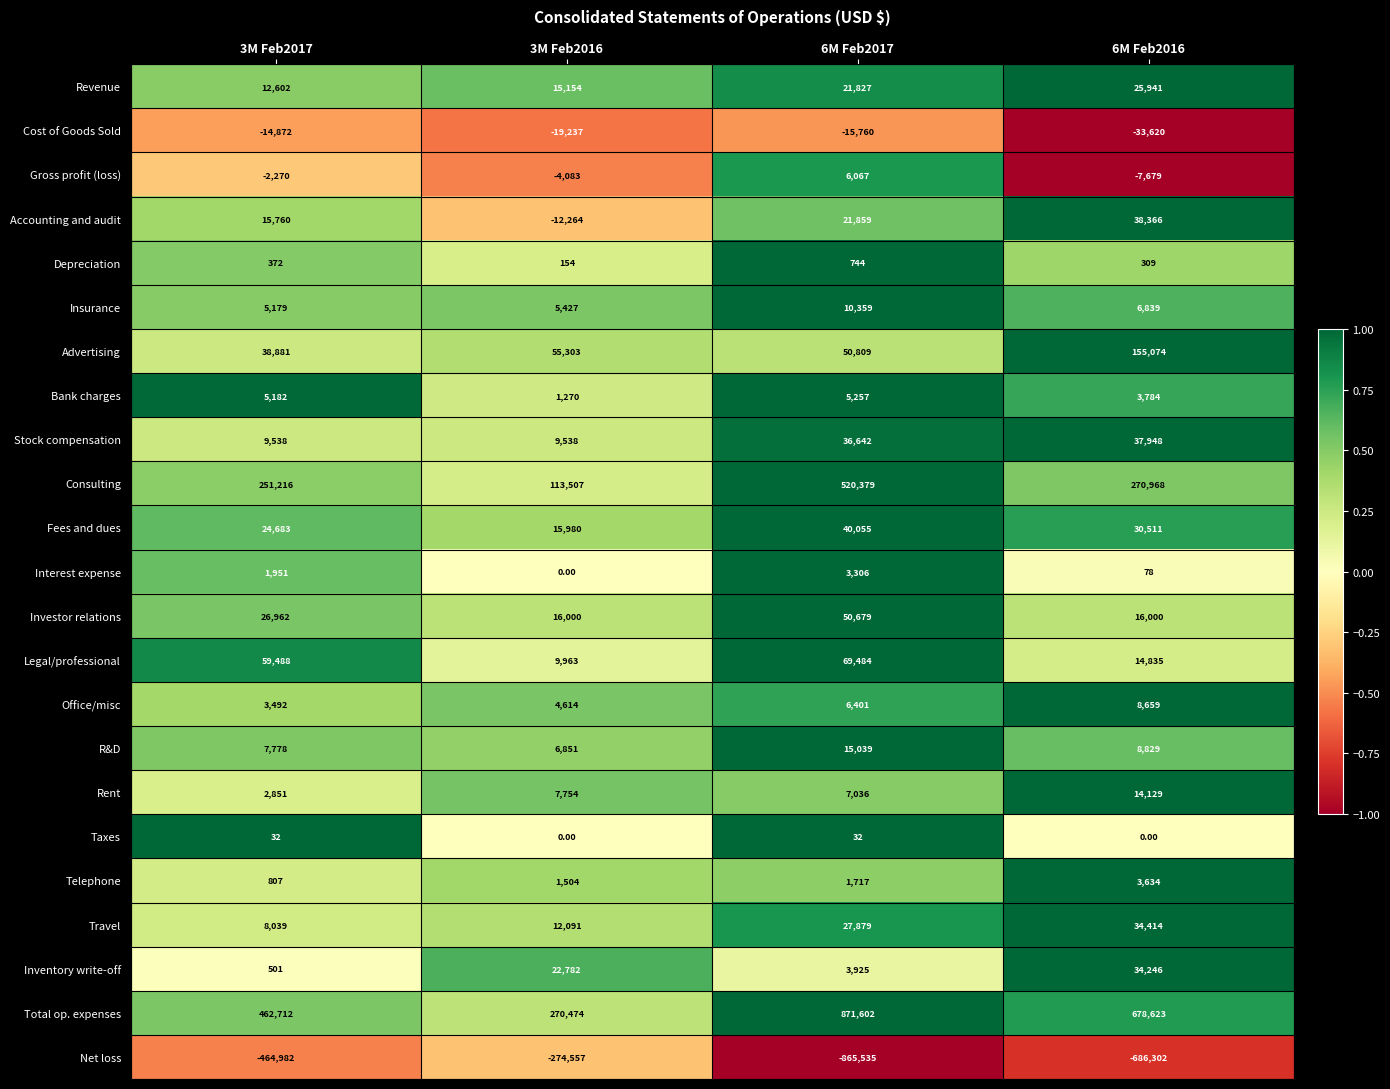

Between 6M Feb2017 and 6M Feb2016, which series saw the biggest shift?

Consulting